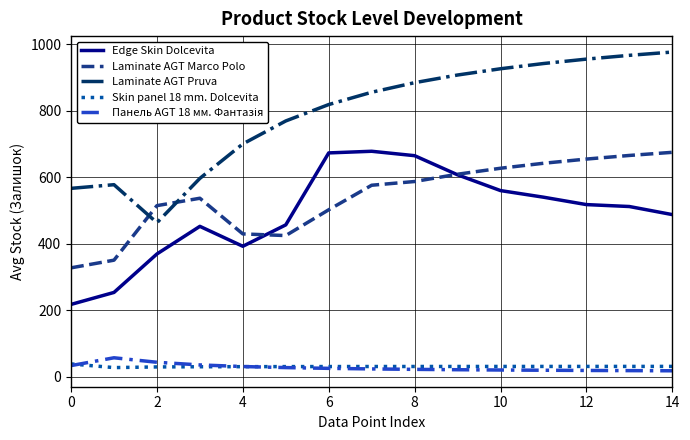

True or false: Skin panel 18 mm. Dolcevita and Laminate AGT Marco Polo intersect in this chart.

False